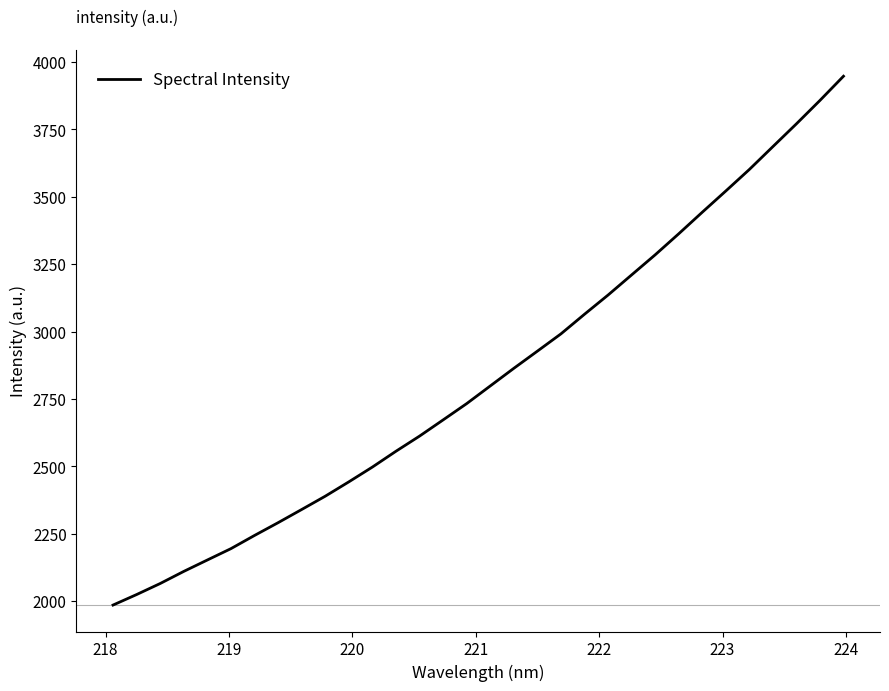

What is the smallest value displayed?

1985.5